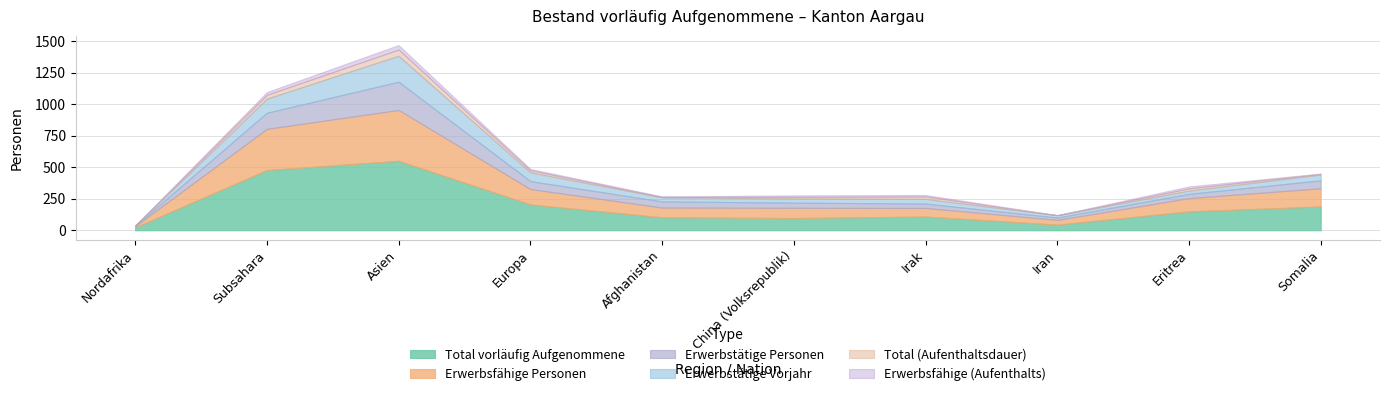

Reading left to right, extract all data points from this chart.

Total vorläufig Aufgenommene: 23	478	551	205	103	97	109	45	150	189
Erwerbsfähige Personen: 9	326	403	122	77	81	68	37	105	144
Erwerbstätige Personen: 3	128	224	63	49	41	35	19	34	63
Erwerbstätige Vorjahr: 2	112	206	70	32	34	37	18	26	46
Total (Aufenthaltsdauer): 1	30	49	16	4	12	19	1	17	6
Erwerbsfähige (Aufenthalts): 0	22	36	11	4	12	12	0	16	2